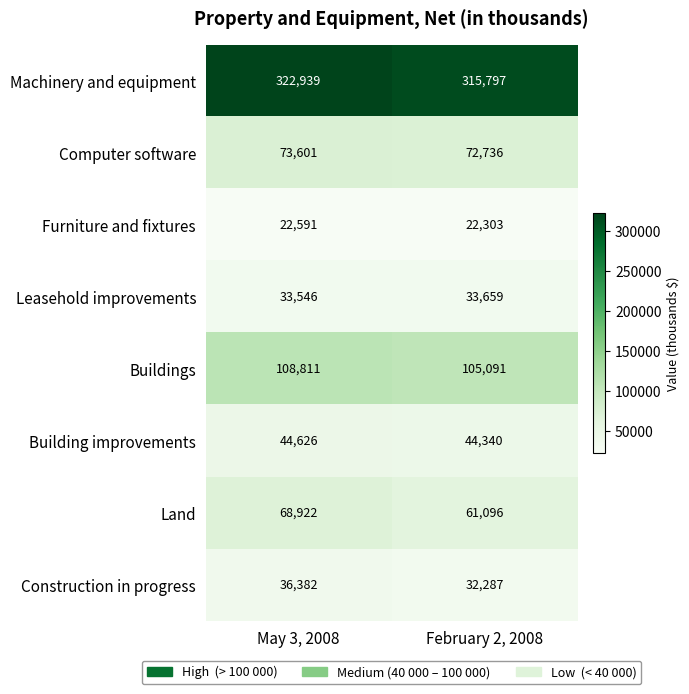

Reading right to left, transcribe all the data shown in this chart.

Machinery and equipment: February 2, 2008=315797	May 3, 2008=322939
Computer software: February 2, 2008=72736	May 3, 2008=73601
Furniture and fixtures: February 2, 2008=22303	May 3, 2008=22591
Leasehold improvements: February 2, 2008=33659	May 3, 2008=33546
Buildings: February 2, 2008=105091	May 3, 2008=108811
Building improvements: February 2, 2008=44340	May 3, 2008=44626
Land: February 2, 2008=61096	May 3, 2008=68922
Construction in progress: February 2, 2008=32287	May 3, 2008=36382